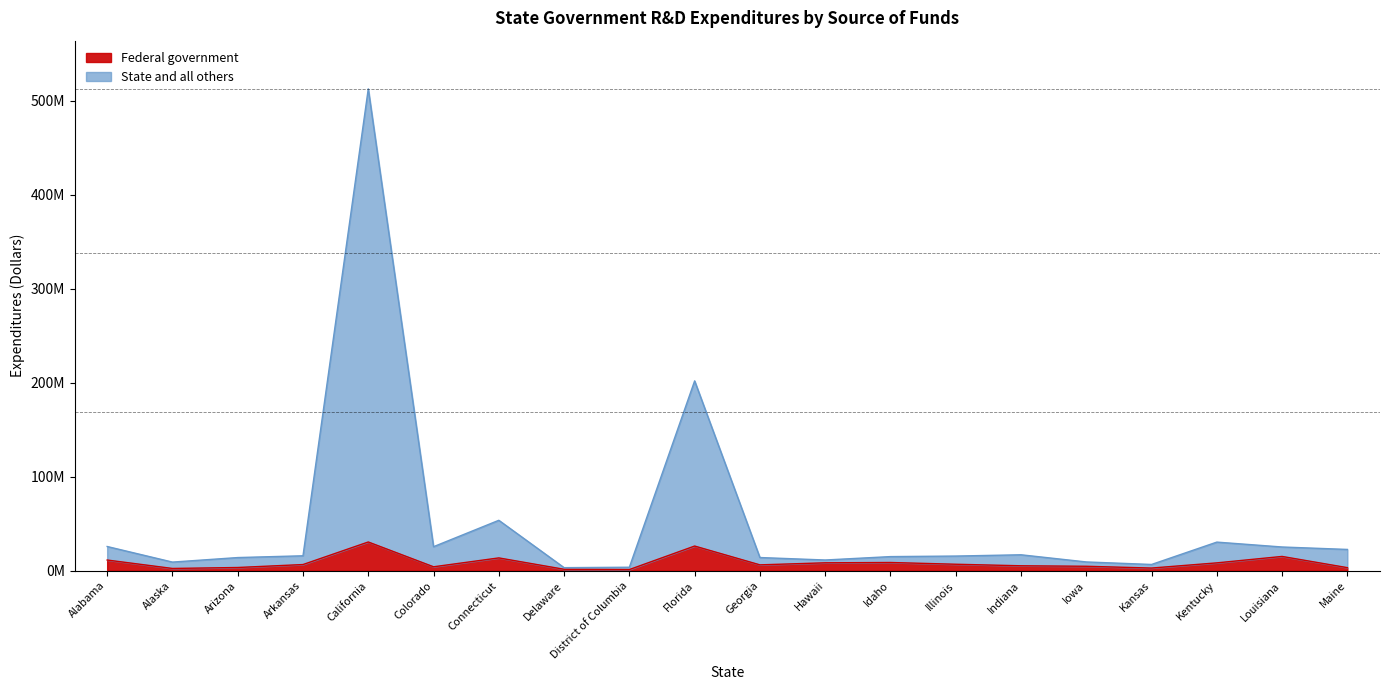

What is the difference between the maximum and minimum values in the State and all others series?

509180047